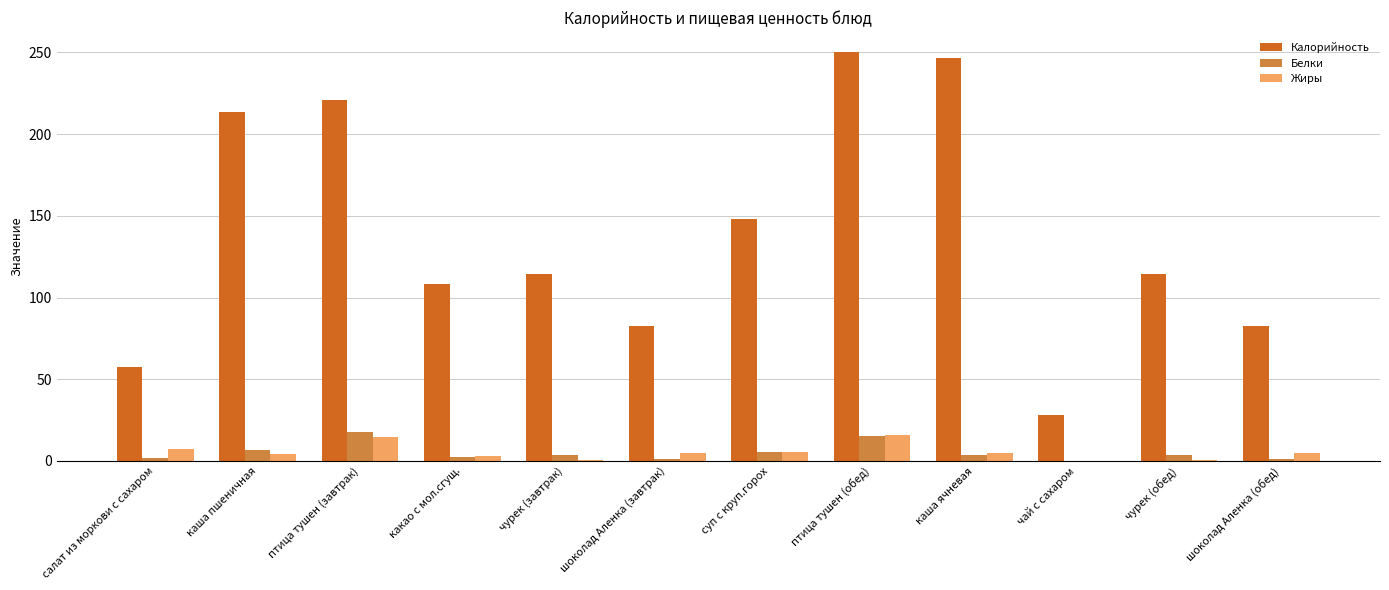

Between какао с мол.сгущ. and каша ячневая, which series saw the biggest shift?

Калорийность